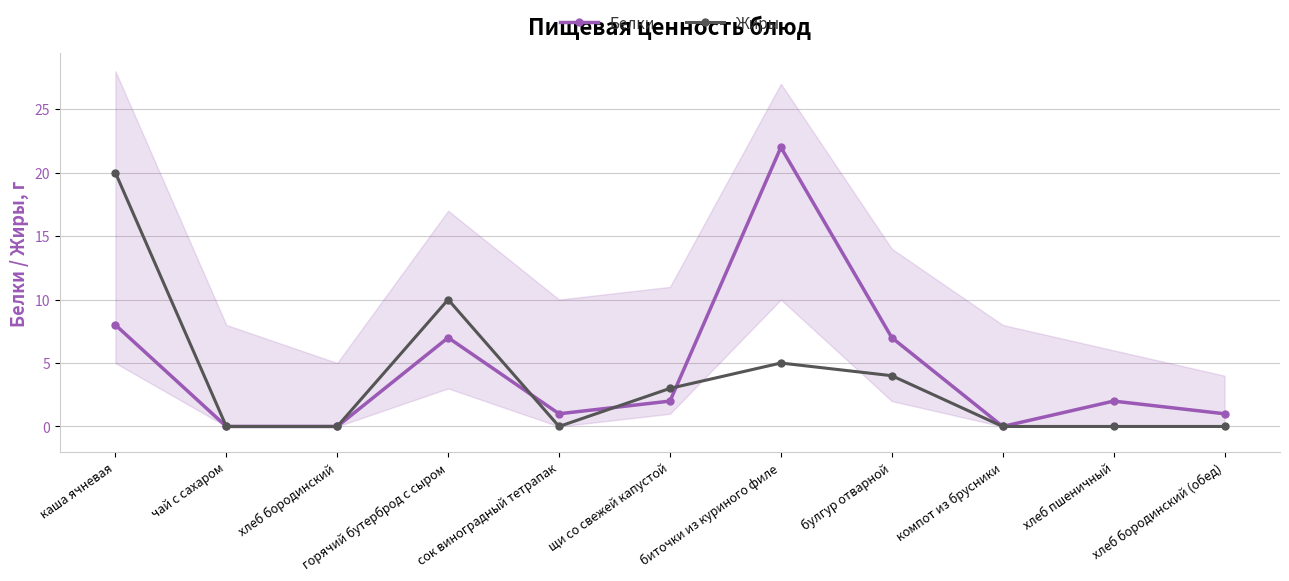

At how many categories does at least one series exceed 5?

4